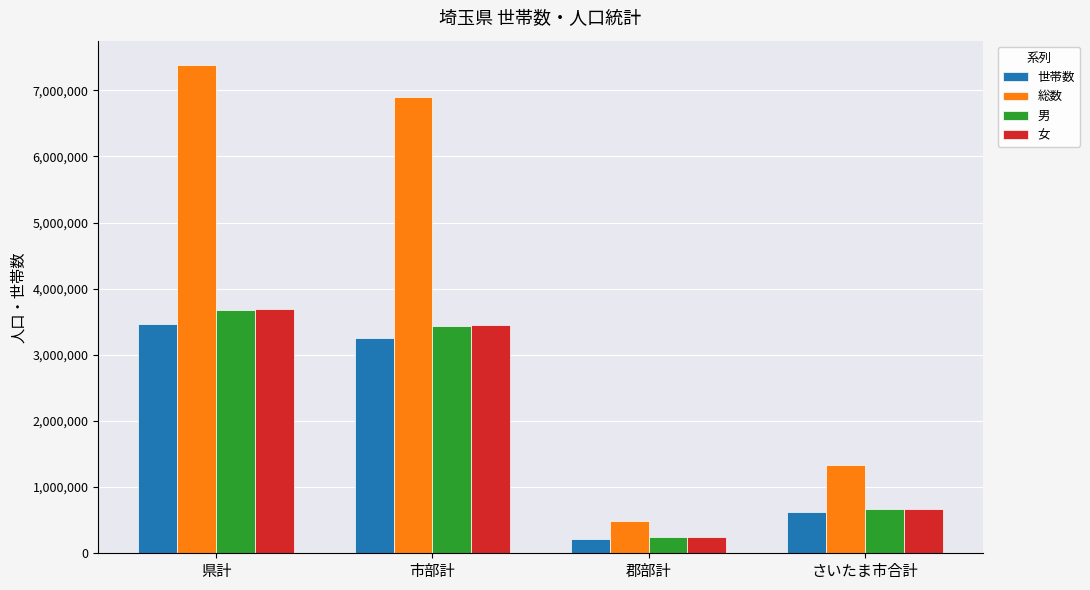

What is the sum of all 総数 values?

16101347